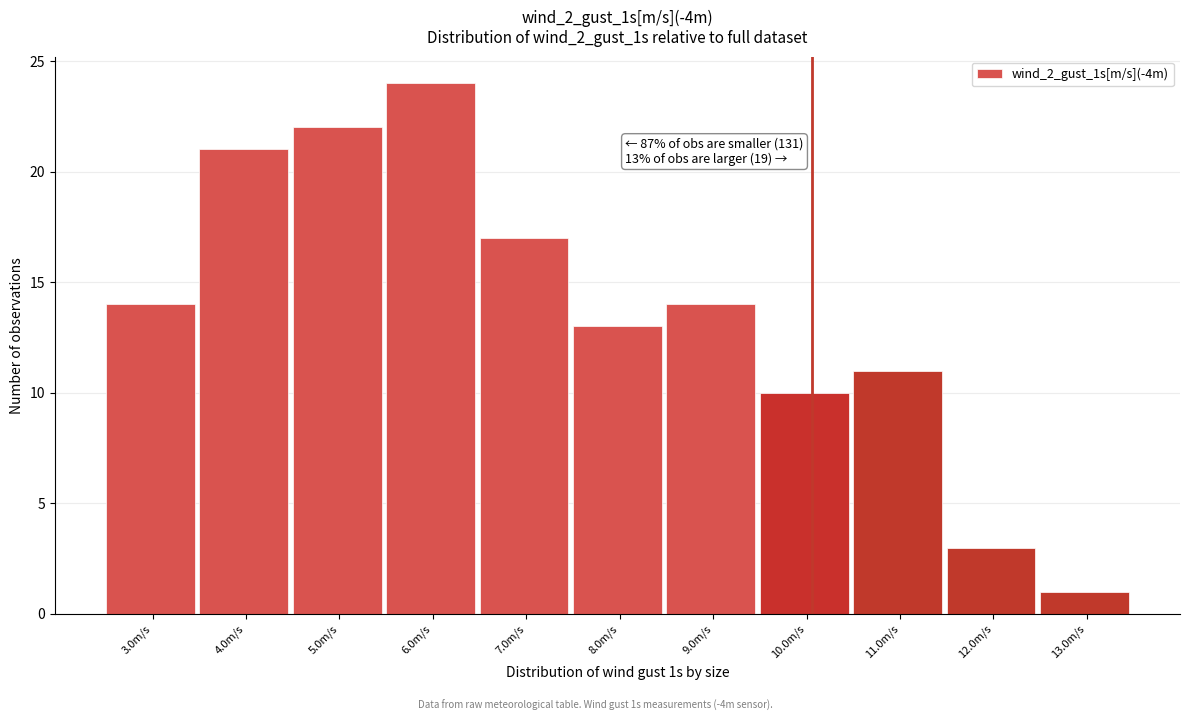

Reading right to left, list all the values displayed in this chart.

1	3	11	10	14	13	17	24	22	21	14